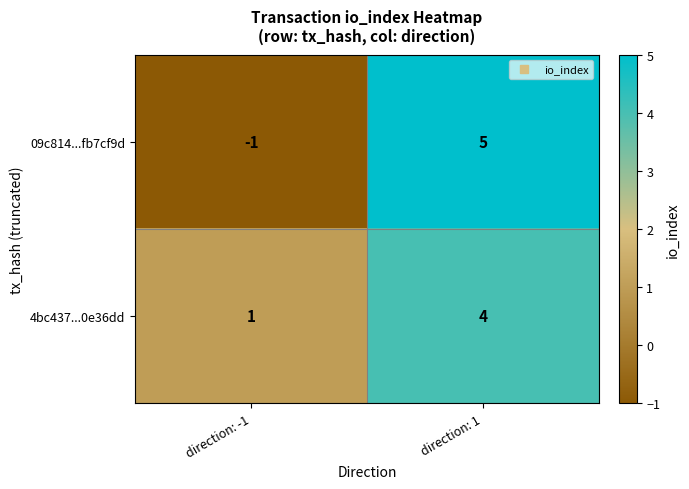

How many data points does each series have?

2